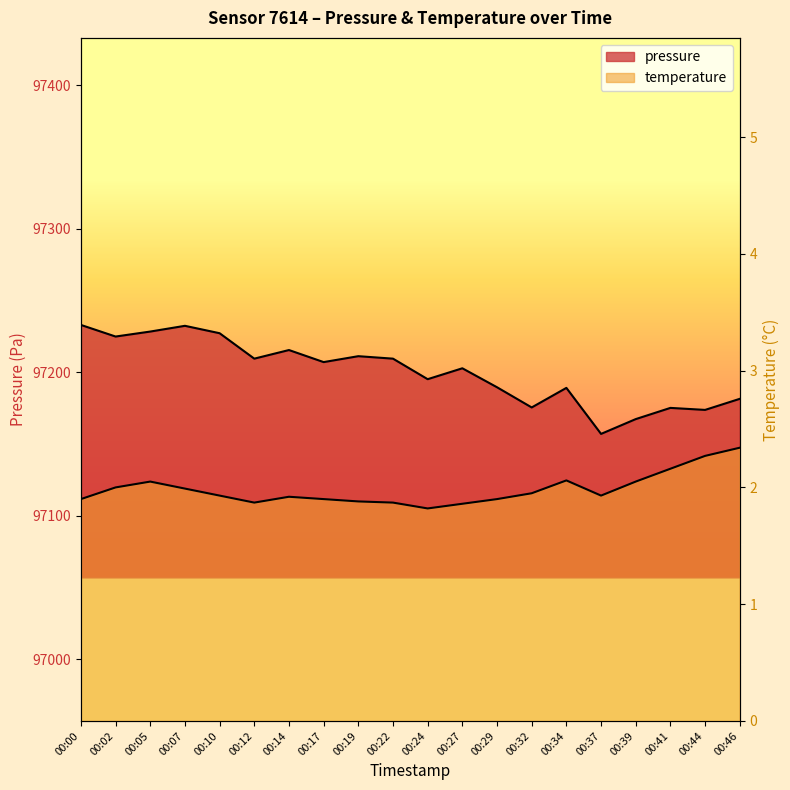

Rank the series by their average value, from lowest to highest.

temperature, pressure